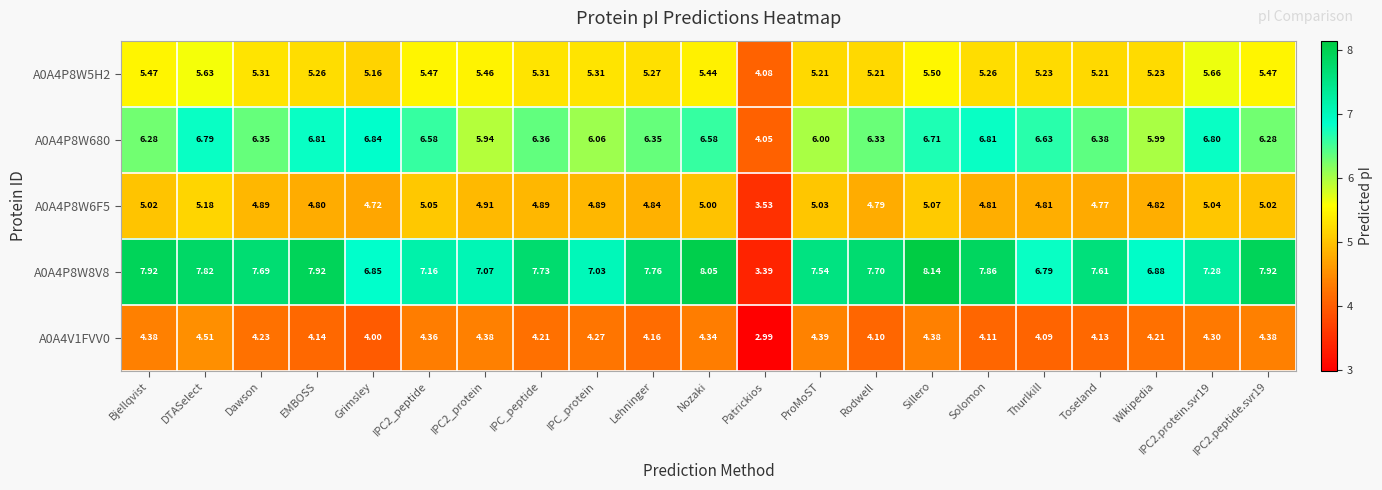

At which label does A0A4P8W8V8 first exceed 7?

Bjellqvist